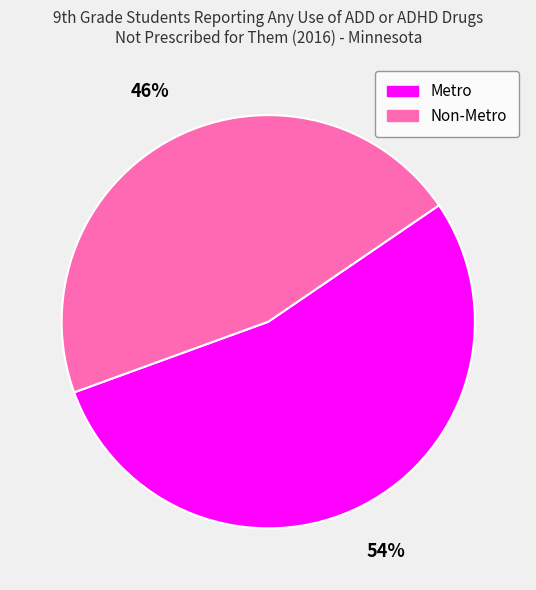

What is the ratio of the value at Metro to the value at Non-Metro?

1.2